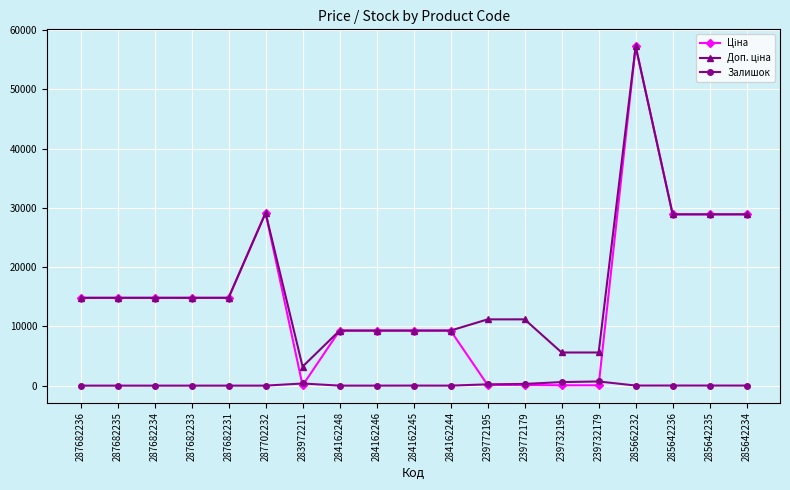

What is the label of the 17th point from the left?

285642236